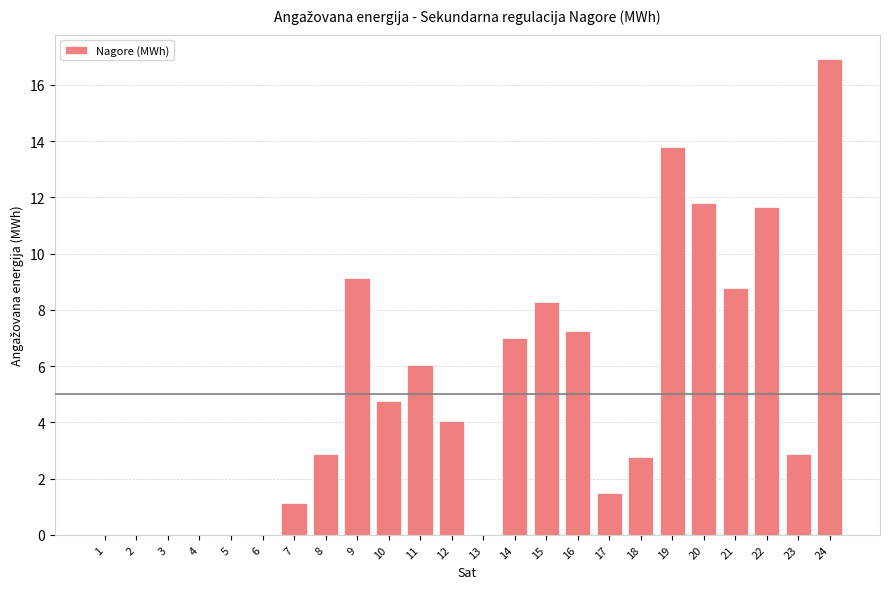

Read the value at 8.

2.9